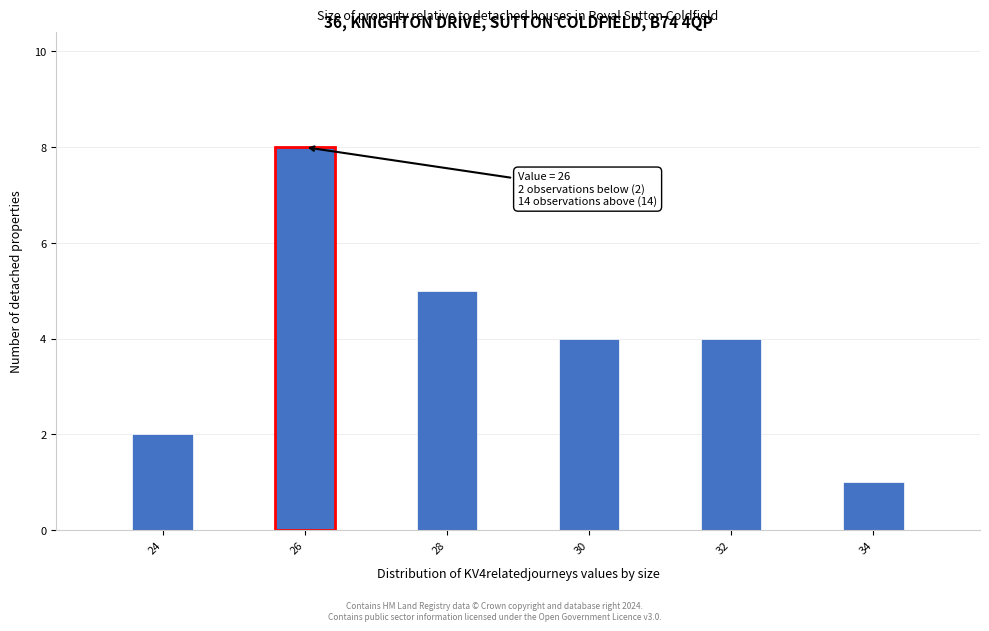

Over which range of the x-axis is the bar tallest?

25.5 to 26.5